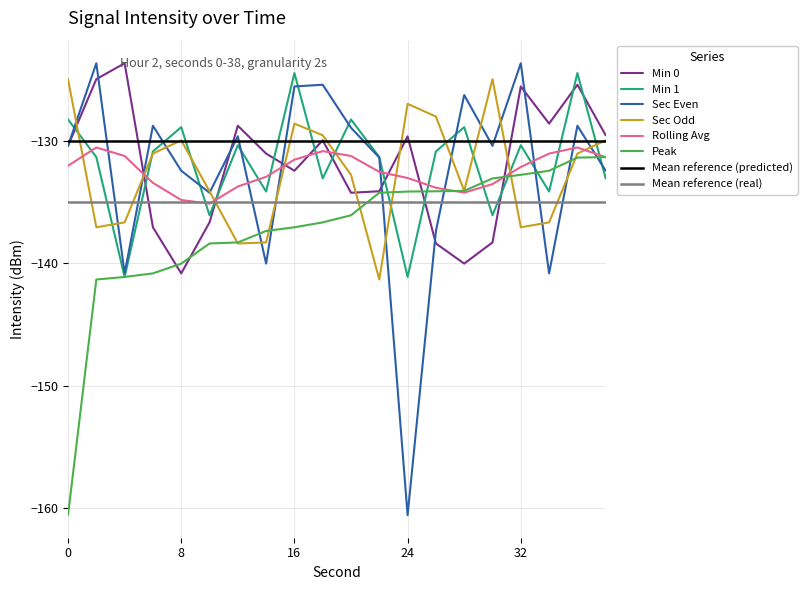

What is the sum of the Sec Odd values at 12 and 20?

-271.1